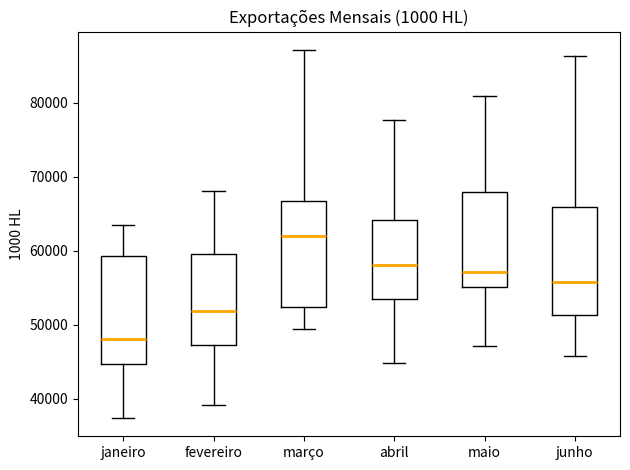

Which box's median line is the highest?

março